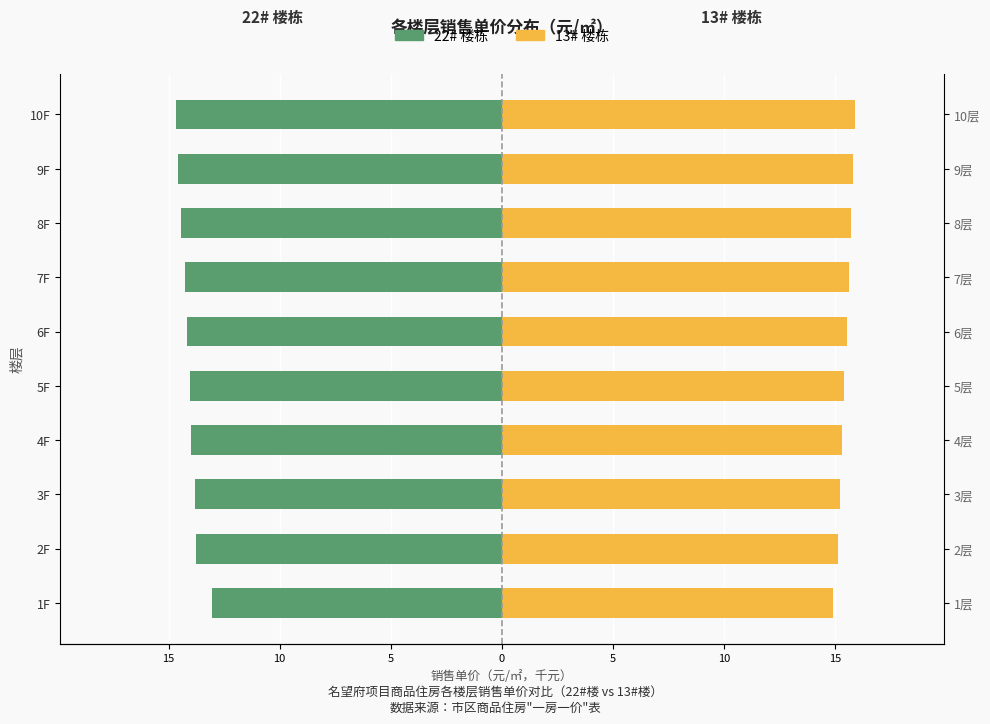

Count the number of data series in this chart.

2